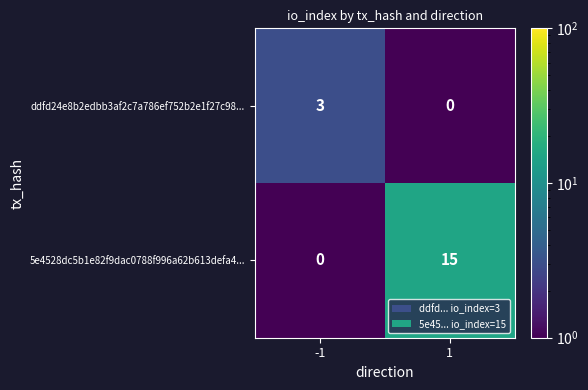

Reading right to left, extract all data points from this chart.

ddfd24e8b2edbb3af2c7a786ef752b2e1f27c98...: 1=0	-1=3
5e4528dc5b1e82f9dac0788f996a62b613defa4...: 1=15	-1=0